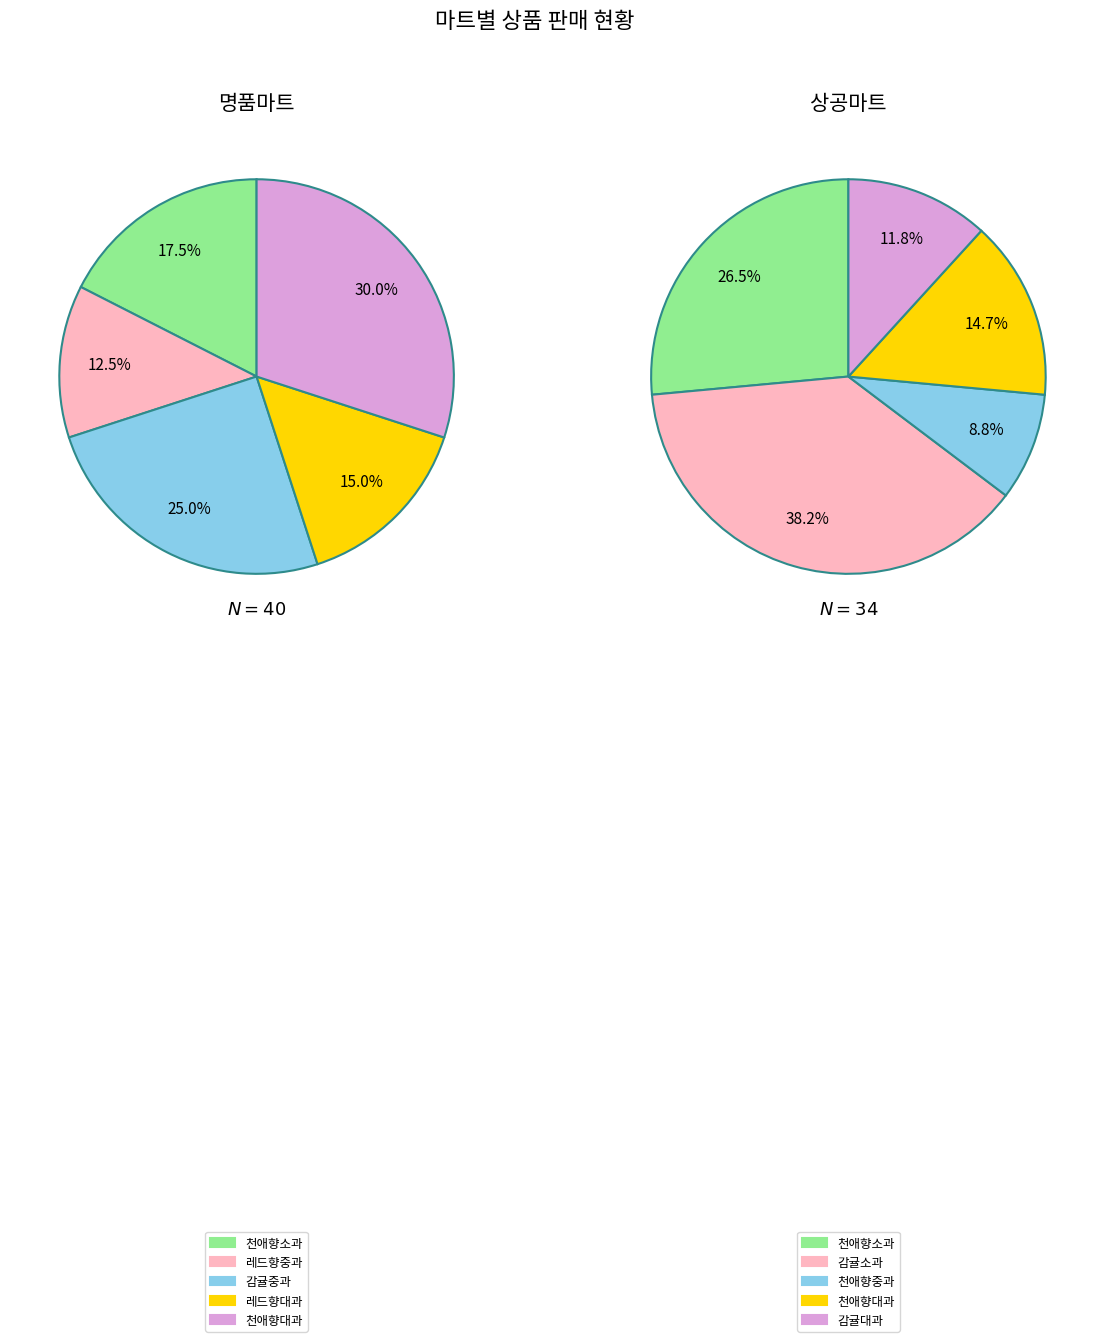

True or false: 1 accounts for 29% of the total.

False